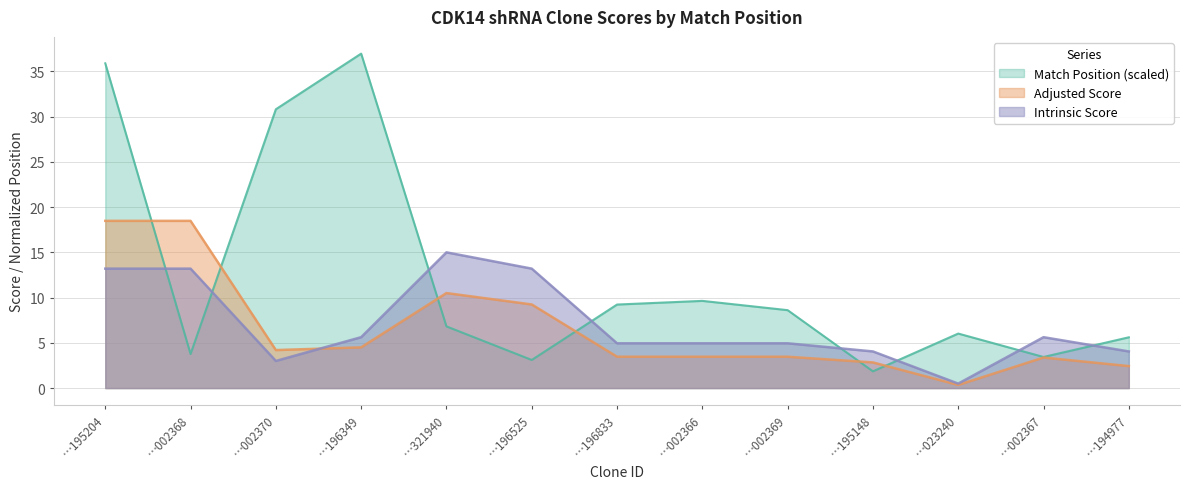

How many values in the Intrinsic Score series are below 4?

2